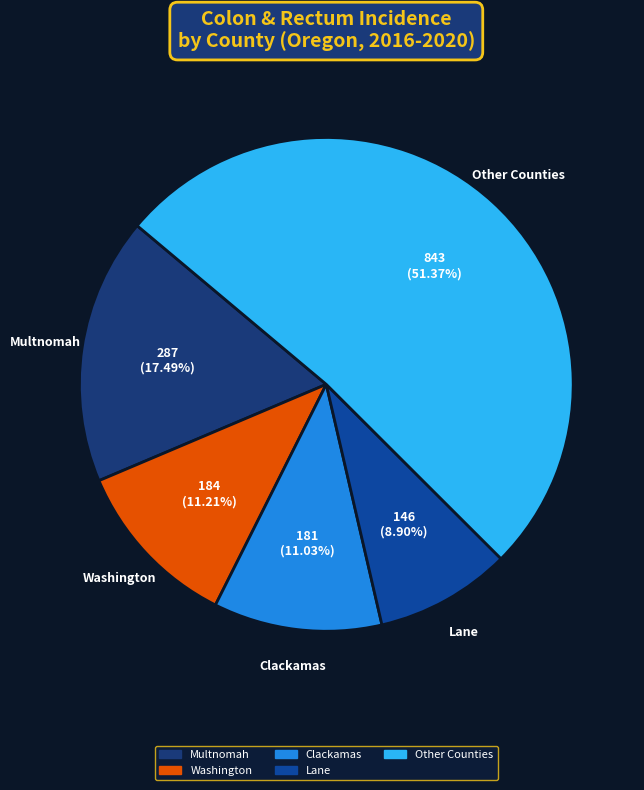

To the nearest percent, what is the difference between the largest and smallest slice percentages?

42%